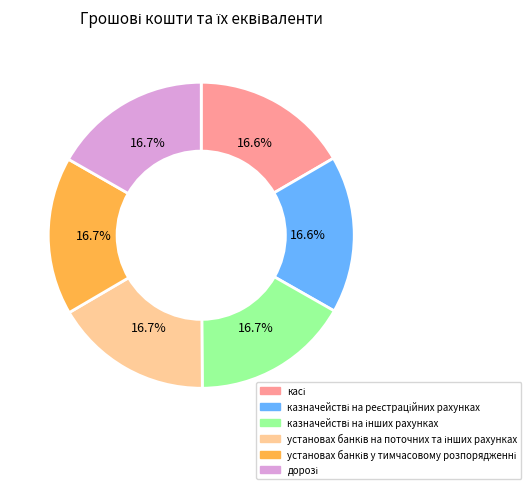

Is there any slice that represents more than half of the pie?

No